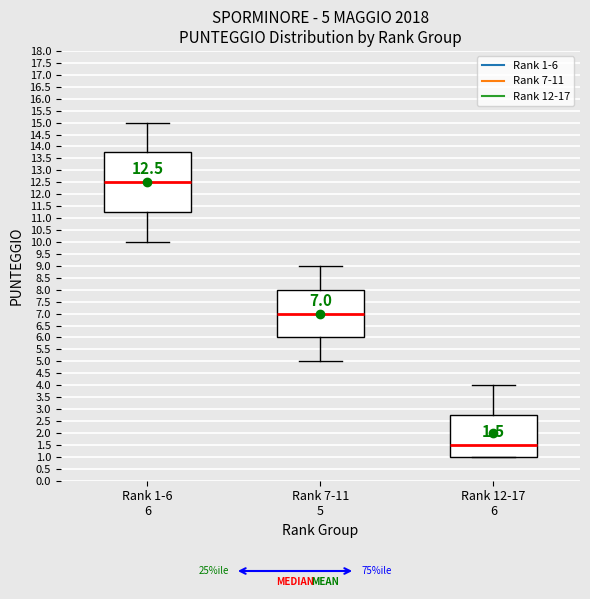

Comparing the boxes themselves (not the whiskers), which one is the tallest?

Rank 1-6 6